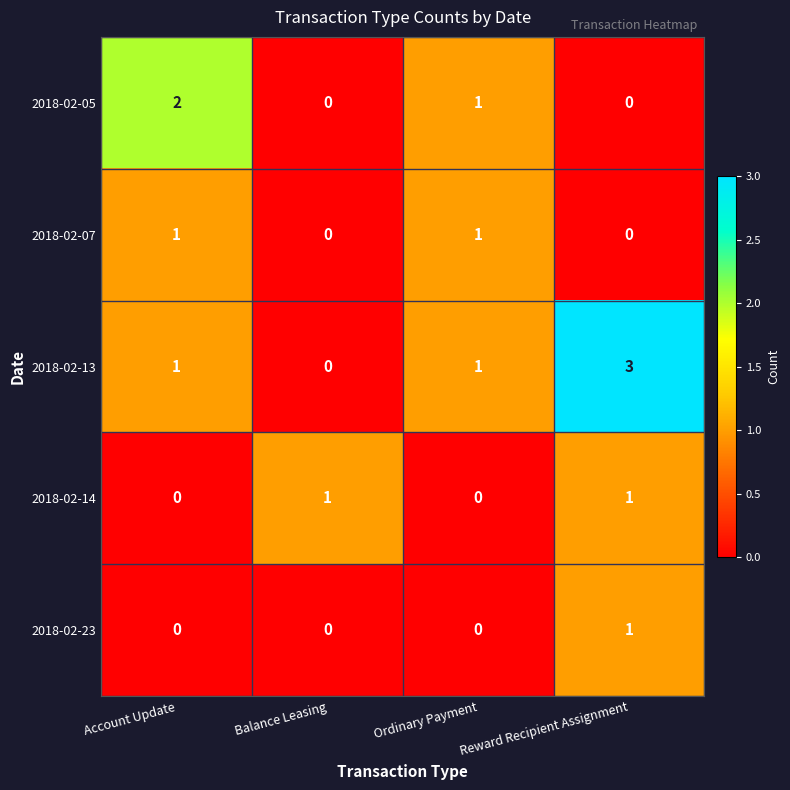

What is the spread (max minus min) of values at Reward Recipient Assignment?

3